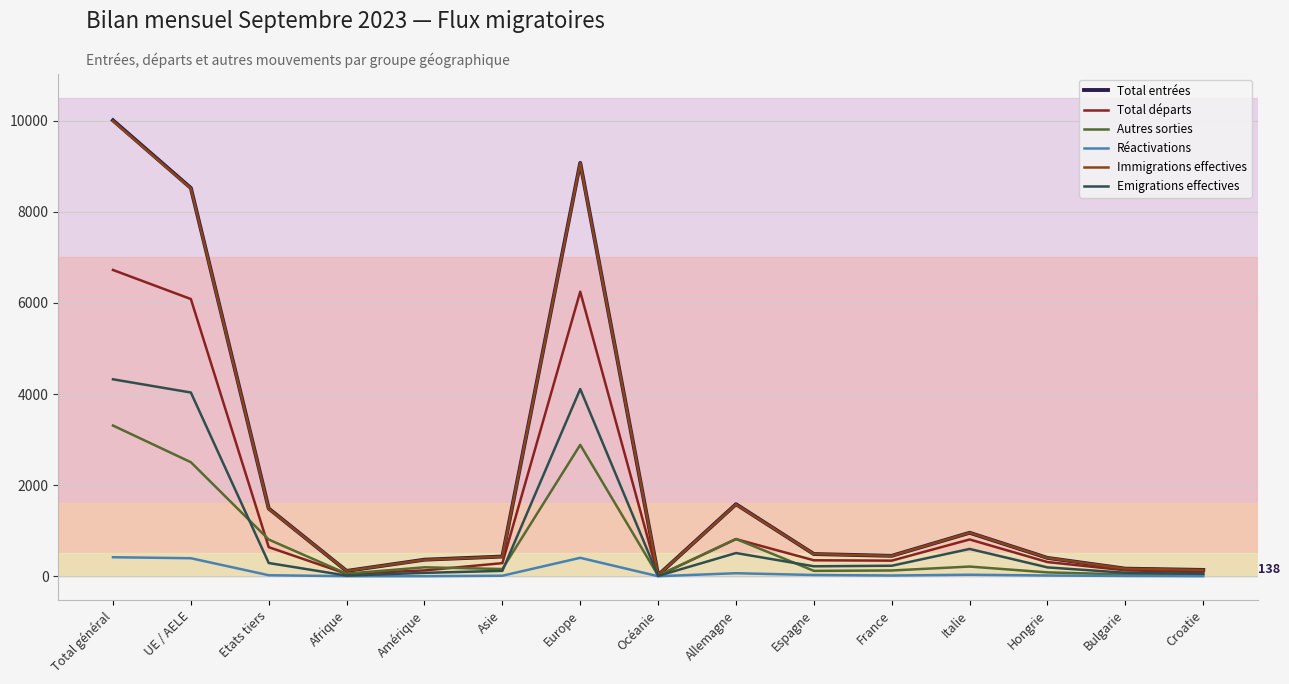

True or false: Autres sorties and Réactivations cross at least once.

False